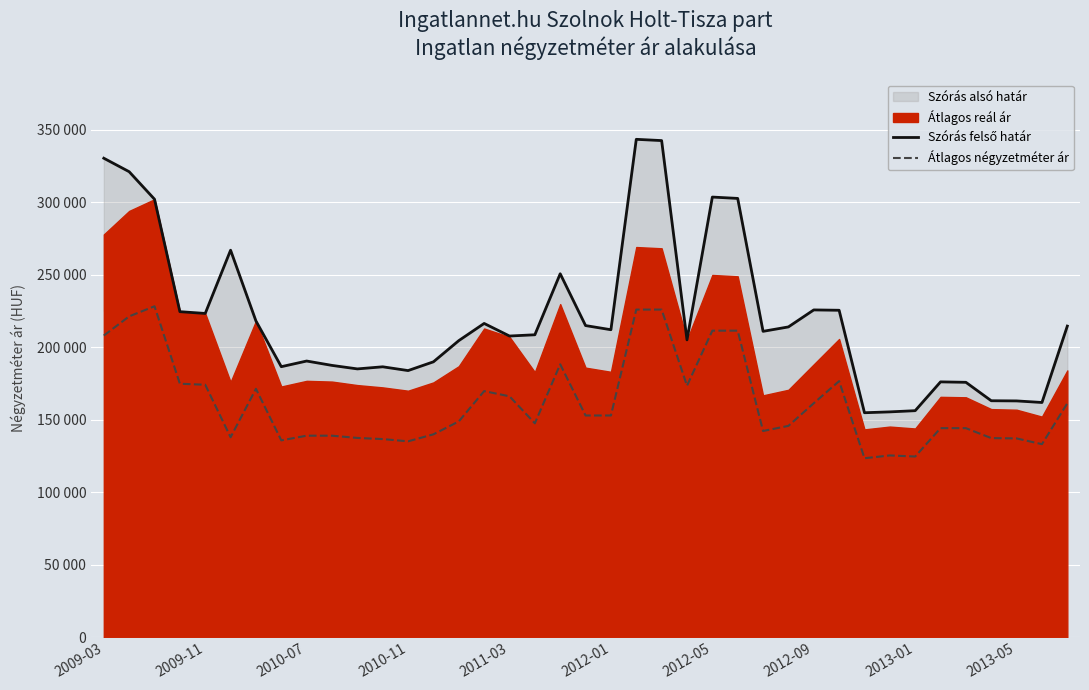

True or false: Szórás felső határ has a value of 183986 at 2010-11.

True